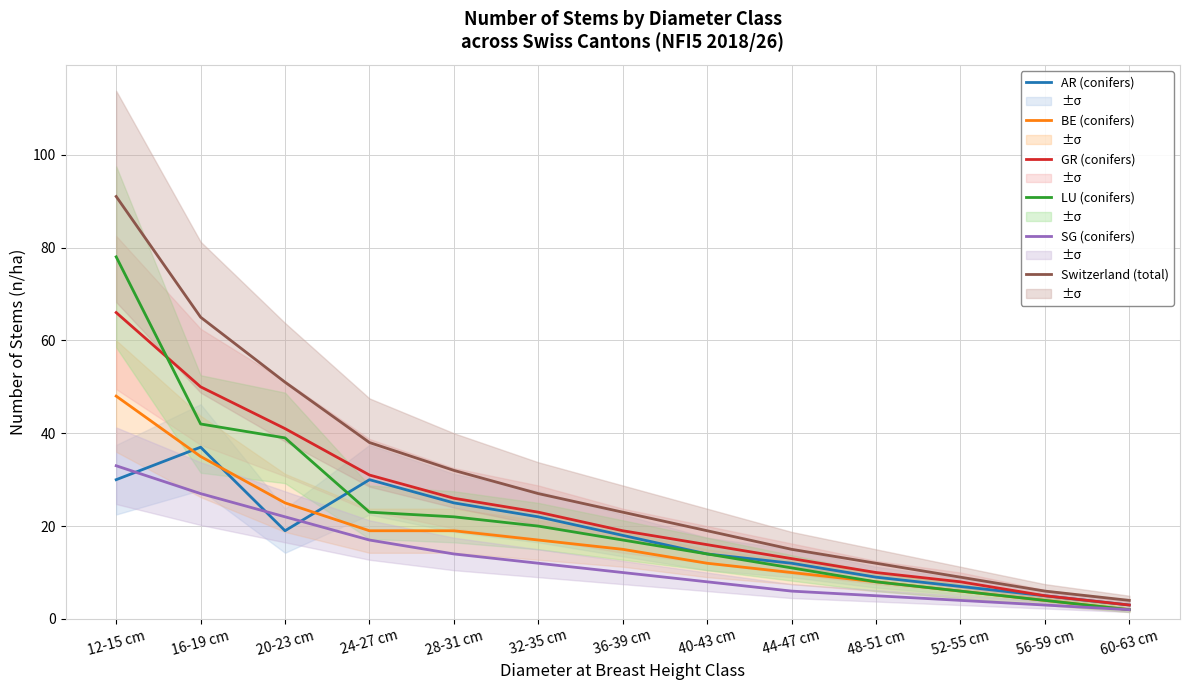

Which has a higher value, 16-19 cm or 44-47 cm?

16-19 cm